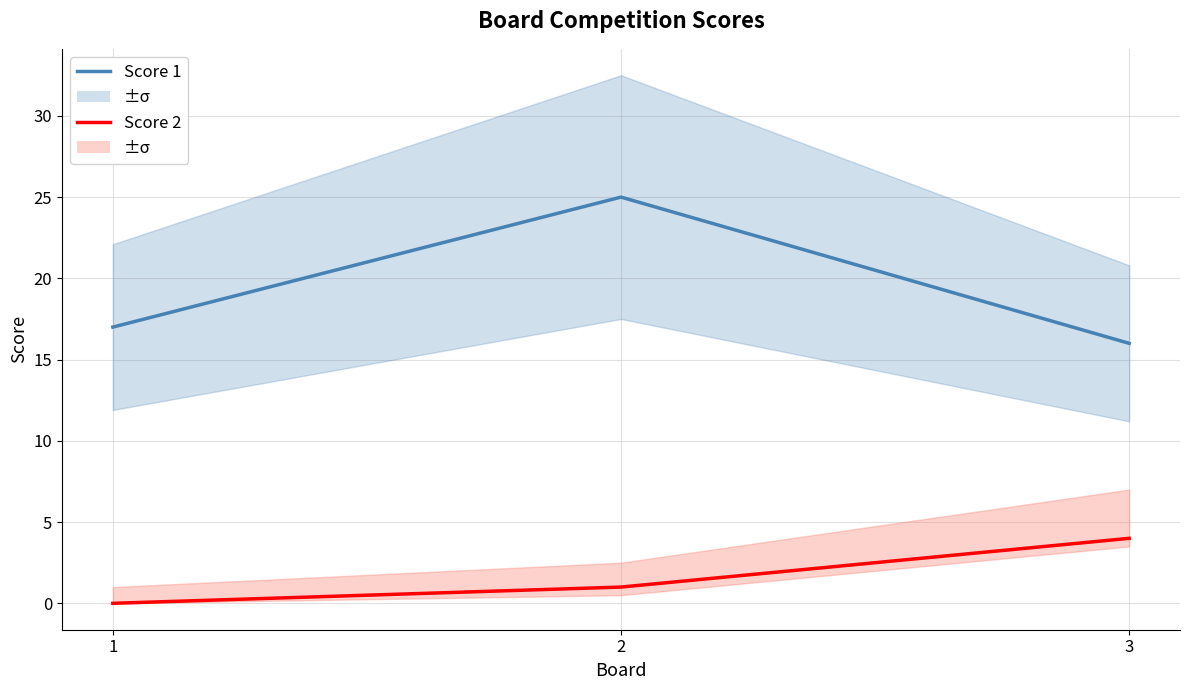

Which has a higher value, 2 or 3?

2